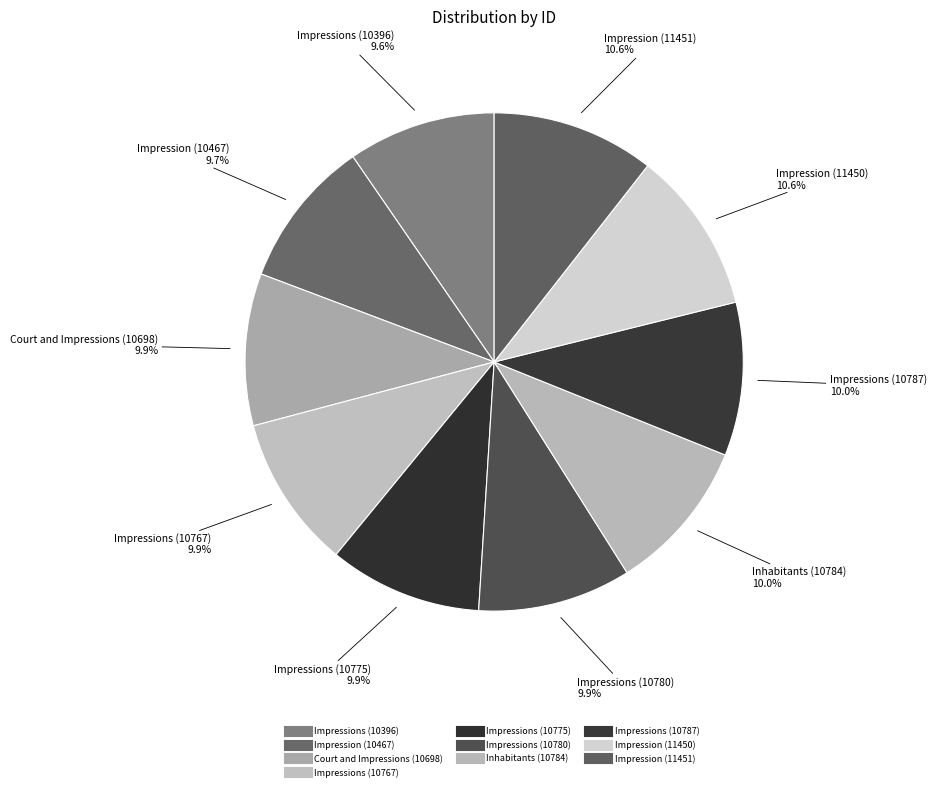

How many slices are in this pie chart?

10